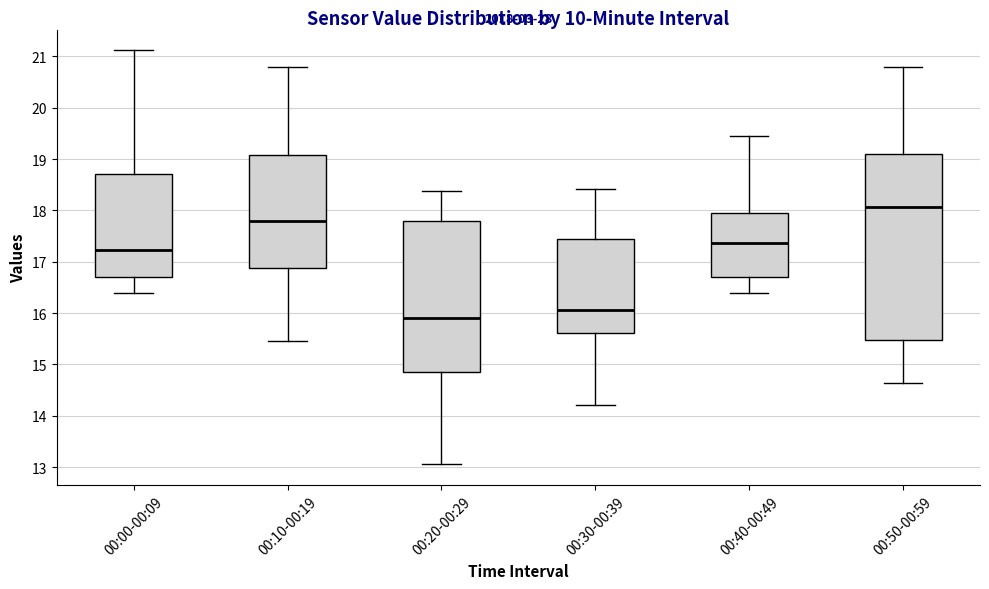

Comparing the boxes themselves (not the whiskers), which one is the tallest?

00:50-00:59